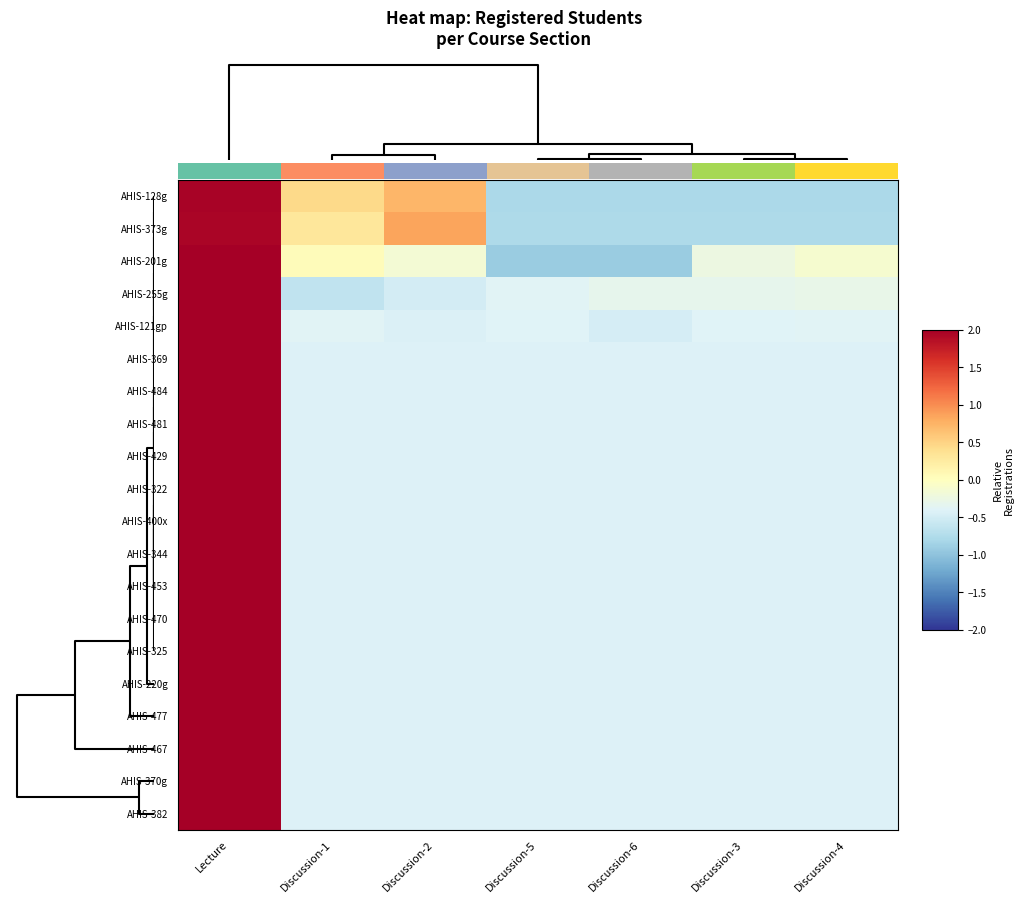

How many values in AHIS-322 are below zero?

6